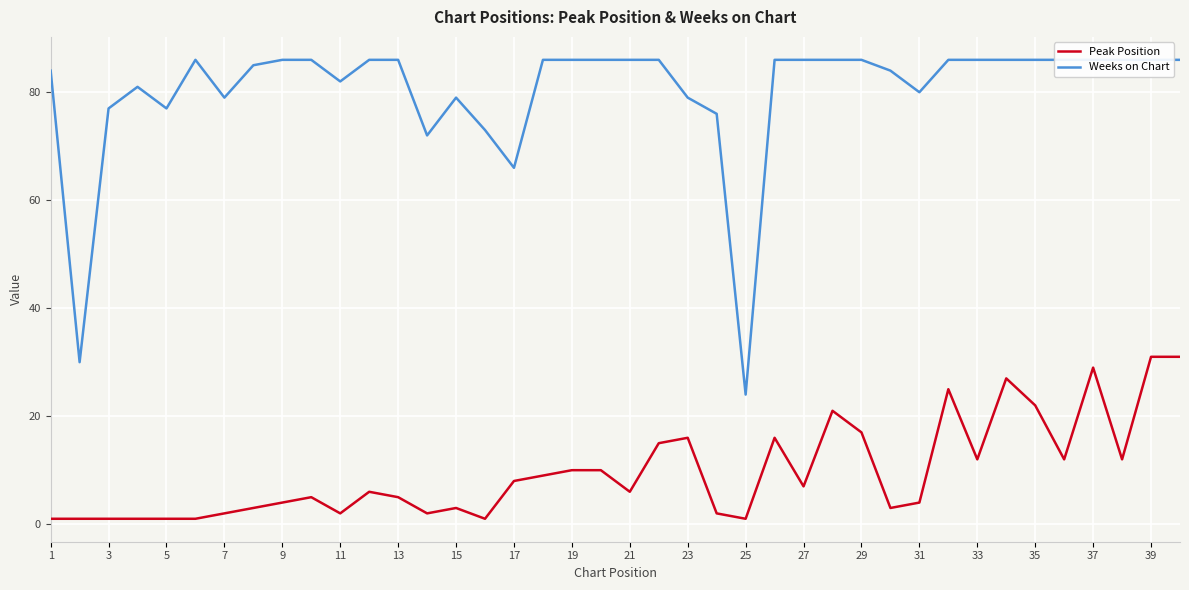

Which series has the widest spread of values?

Weeks on Chart